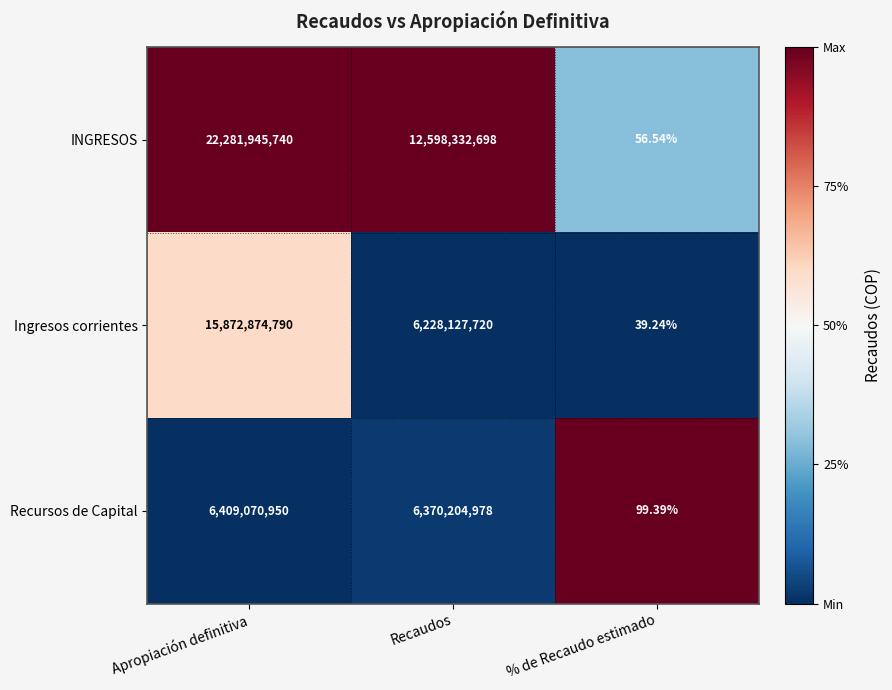

At % de Recaudo estimado, list the series in order from smallest to largest.

Ingresos corrientes, INGRESOS, Recursos de Capital